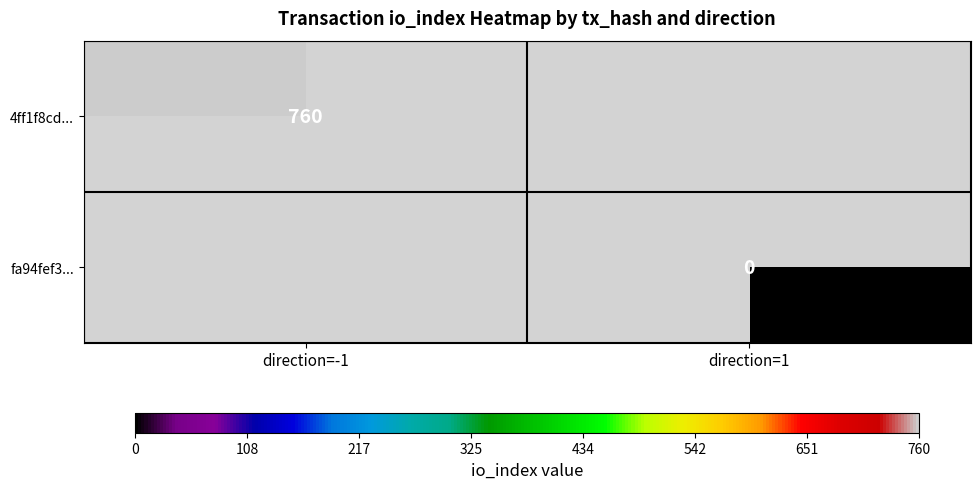

How many data points does each series have?

2